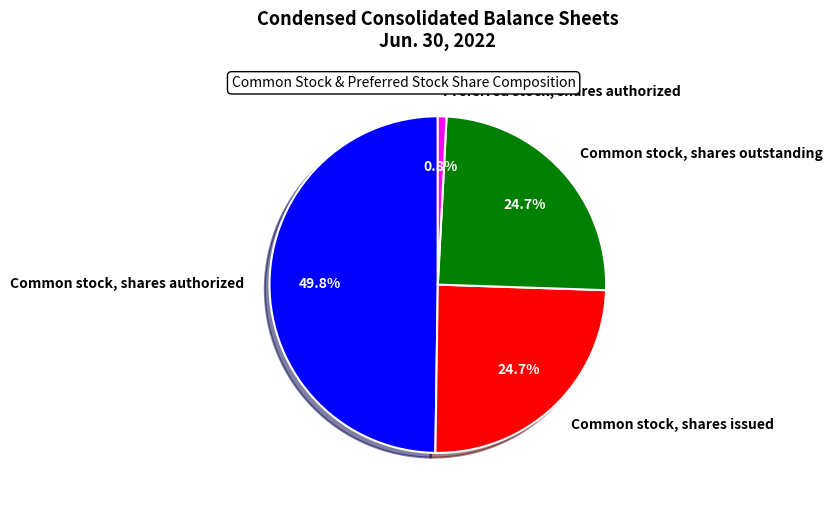

Approximately how many times larger is the value at Common stock, shares outstanding compared to Common stock, shares authorized?

0.5